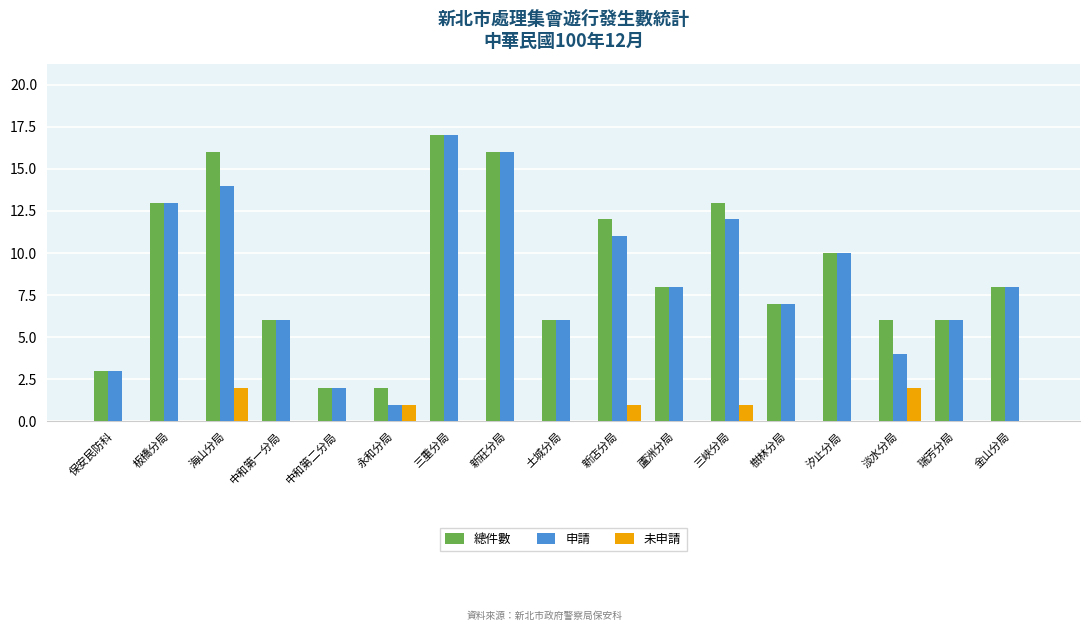

Reading right to left, transcribe all the data shown in this chart.

總件數: 8	6	6	10	7	13	8	12	6	16	17	2	2	6	16	13	3
申請: 8	6	4	10	7	12	8	11	6	16	17	1	2	6	14	13	3
未申請: 0	0	2	0	0	1	0	1	0	0	0	1	0	0	2	0	0